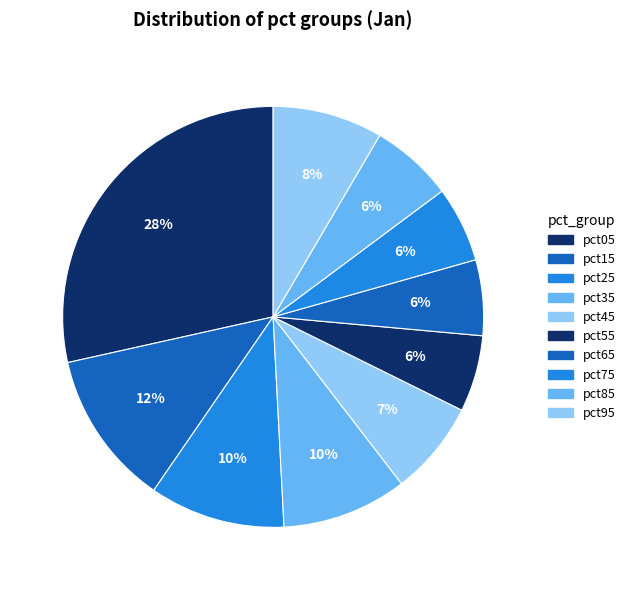

Which slice is the largest?

pct05